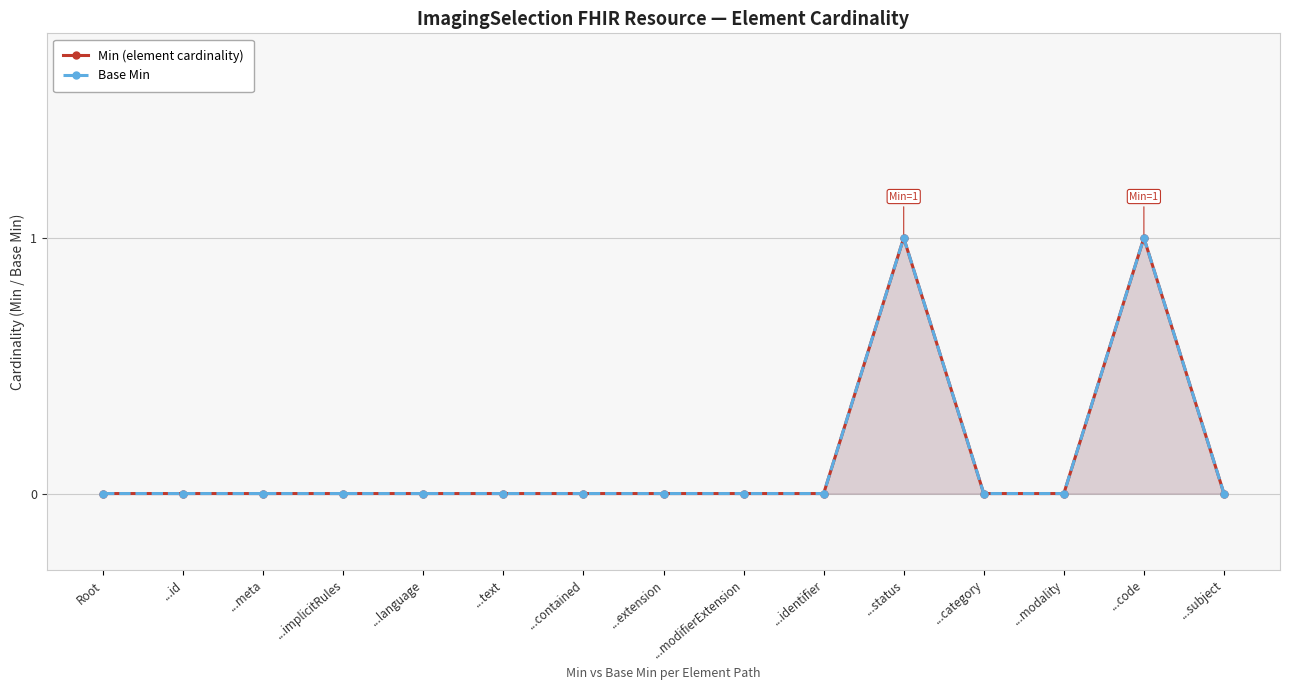

Reading right to left, what are all the values shown in this chart?

Min (element cardinality): 0	1	0	0	1	0	0	0	0	0	0	0	0	0	0
Base Min: 0	1	0	0	1	0	0	0	0	0	0	0	0	0	0